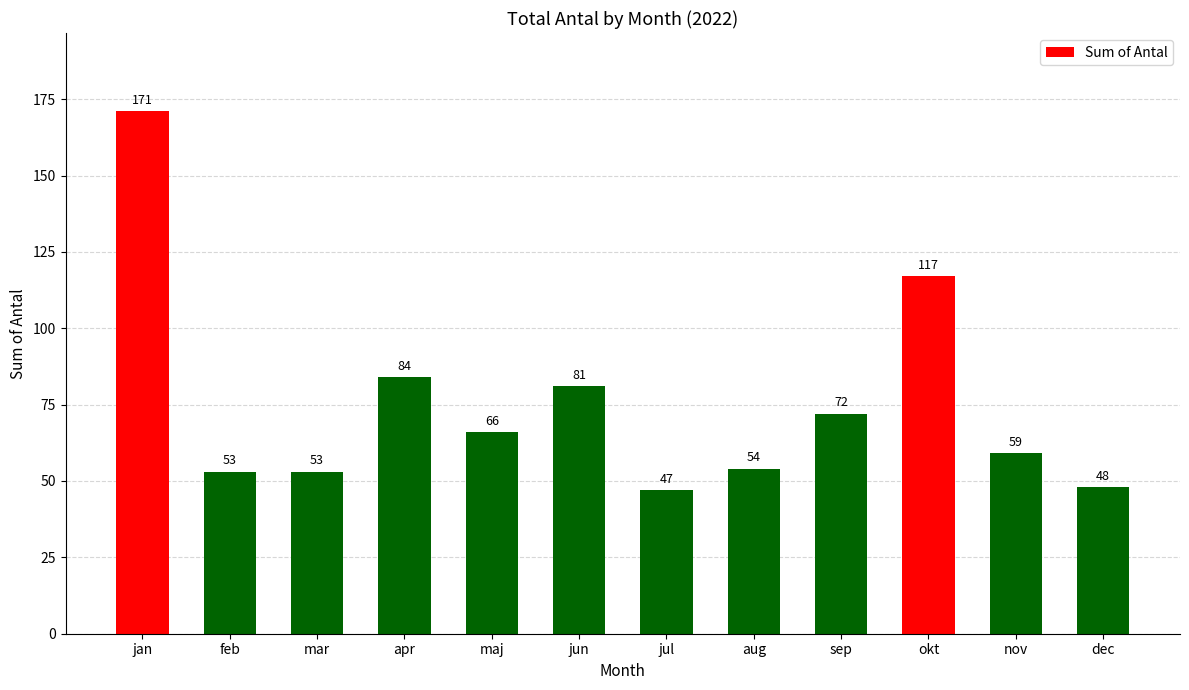

Which has a higher value, mar or jul?

mar